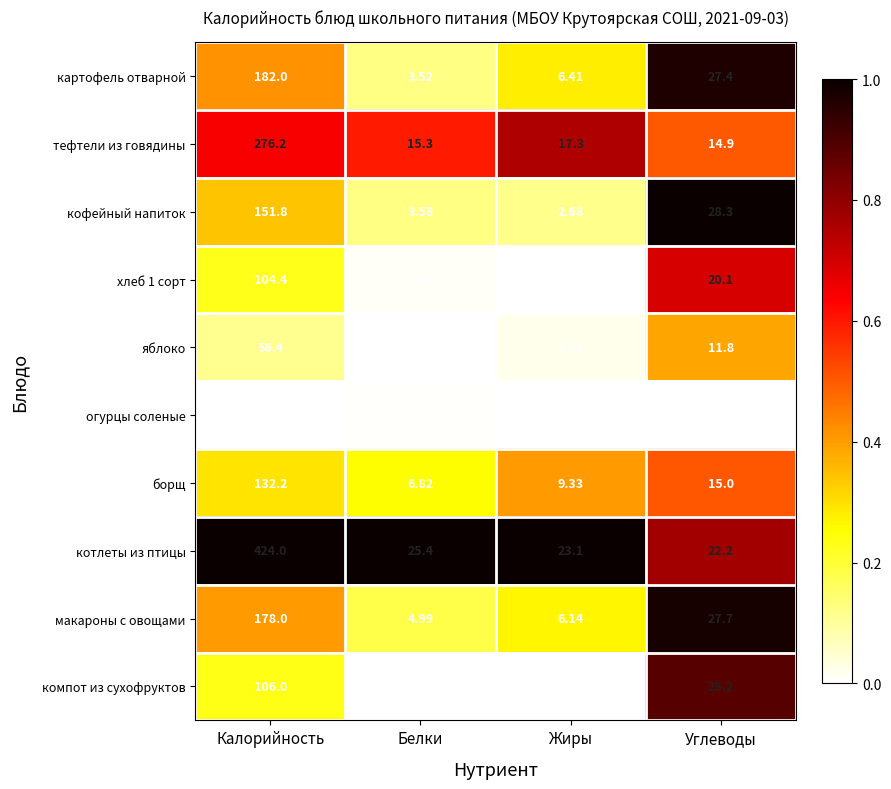

Rank the categories by кофейный напиток value from highest to lowest.

Калорийность, Углеводы, Белки, Жиры